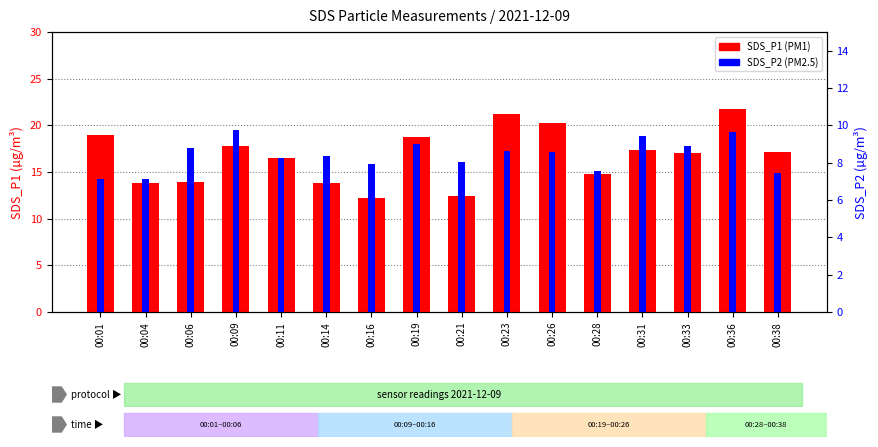

How many data points in SDS_P1 (µg/m³) are less than 17?

7